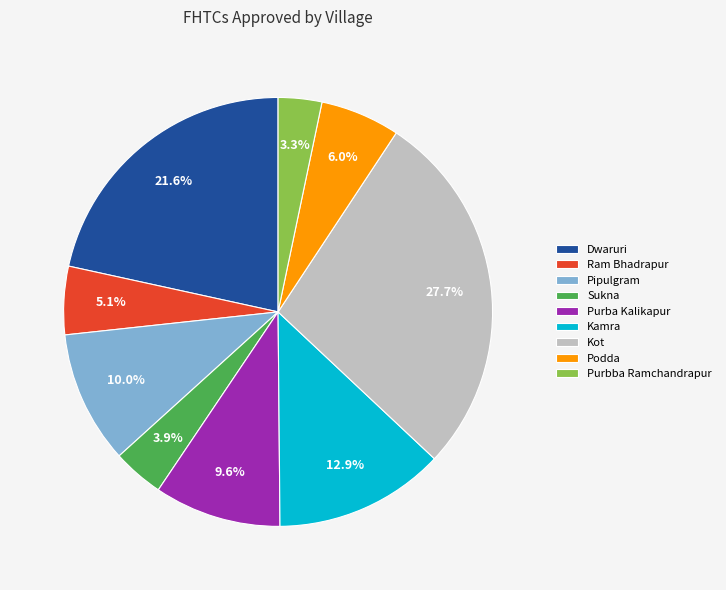

What percentage is the Purbba Ramchandrapur slice, to the nearest percent?

3%